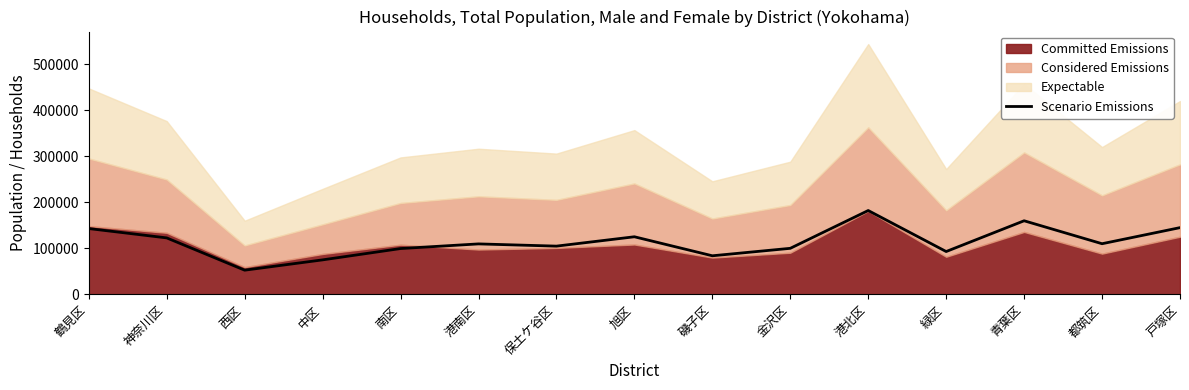

True or false: Scenario Emissions has a value of 110022 at 都筑区.

True